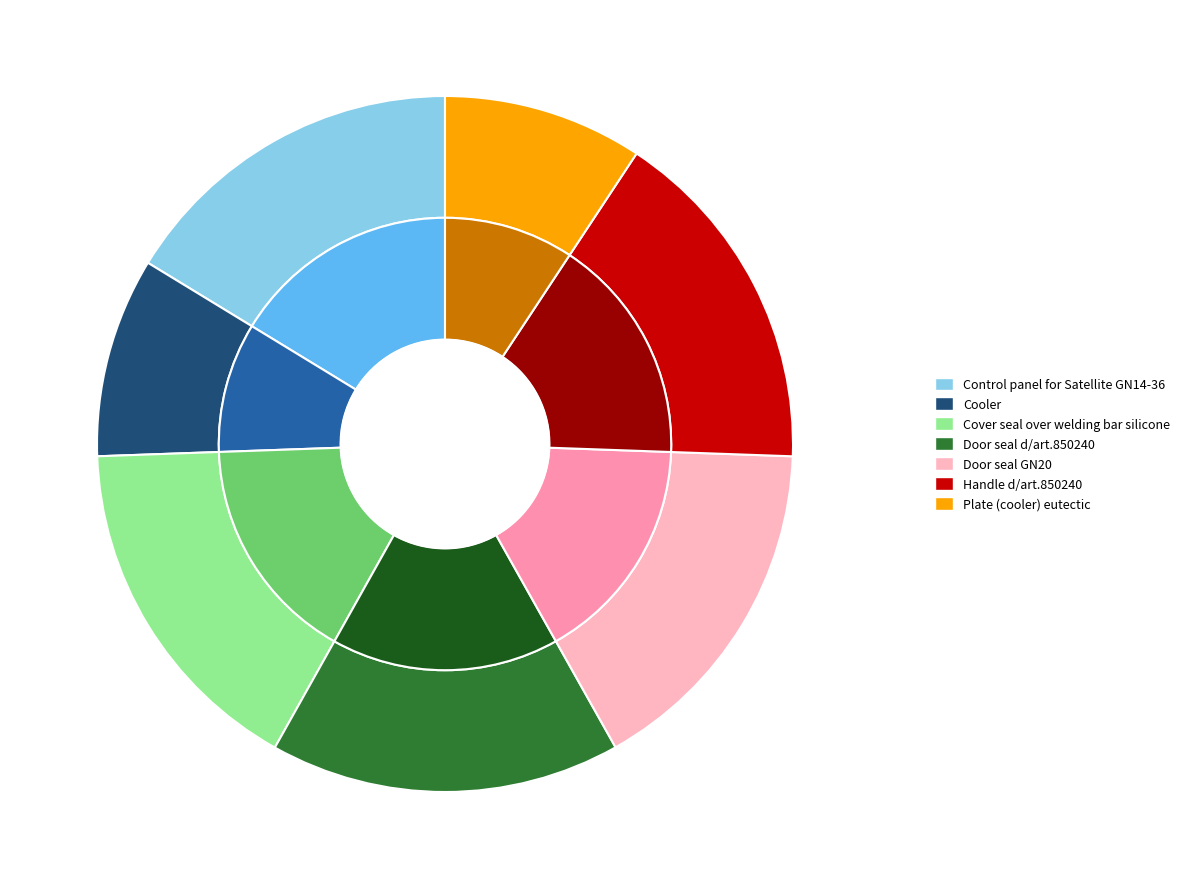

Which category has the smallest portion of the pie?

Cooler